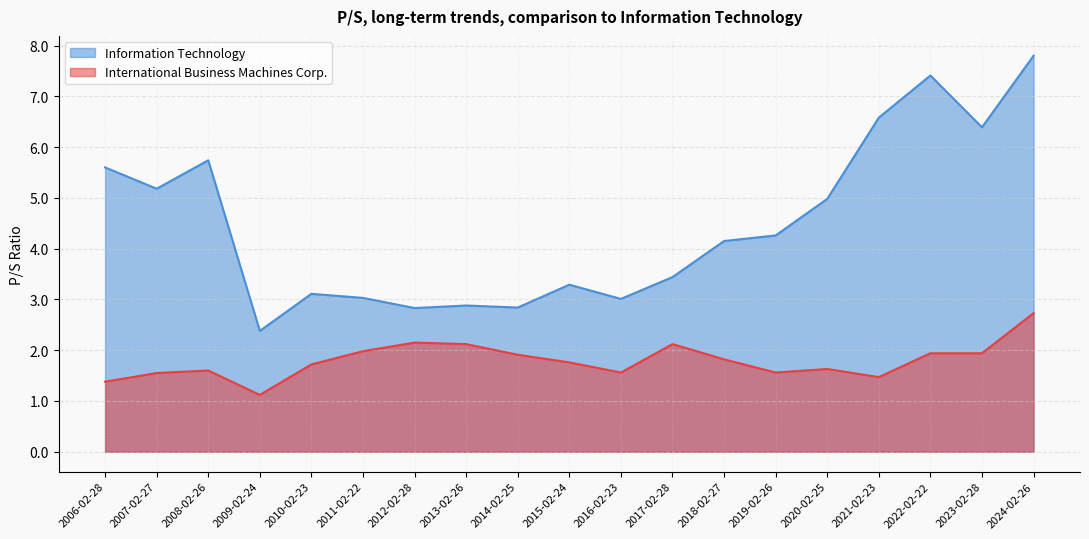

How many series are shown in this chart?

2